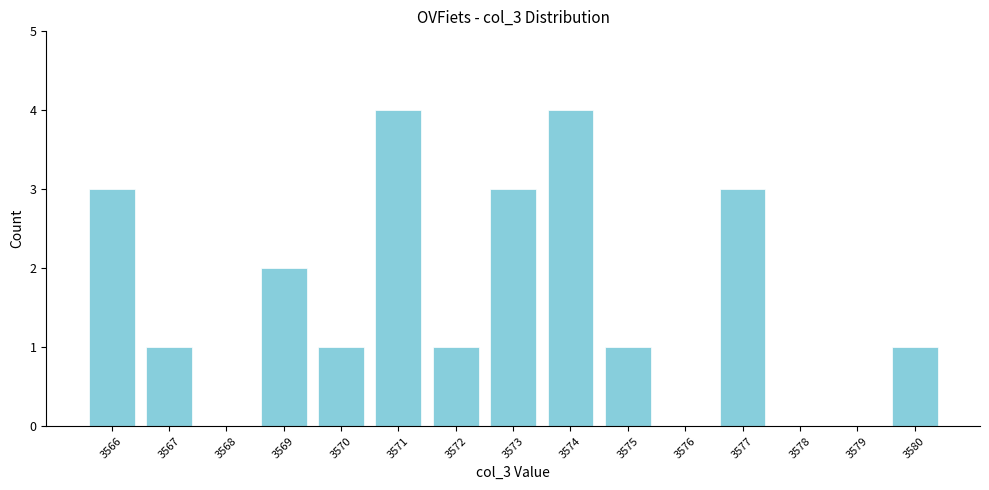

Reading left to right, what are all the values shown in this chart?

3566=3	3567=1	3568=0	3569=2	3570=1	3571=4	3572=1	3573=3	3574=4	3575=1	3576=0	3577=3	3578=0	3579=0	3580=1